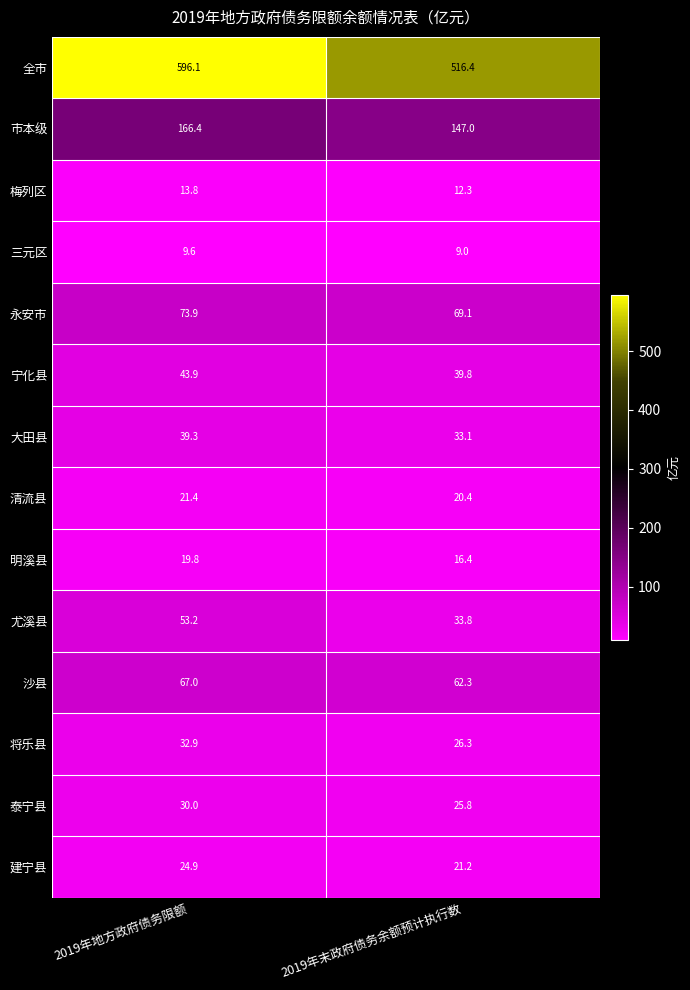

True or false: 全市 has a value of 596.1 at 2019年地方政府债务限额.

True